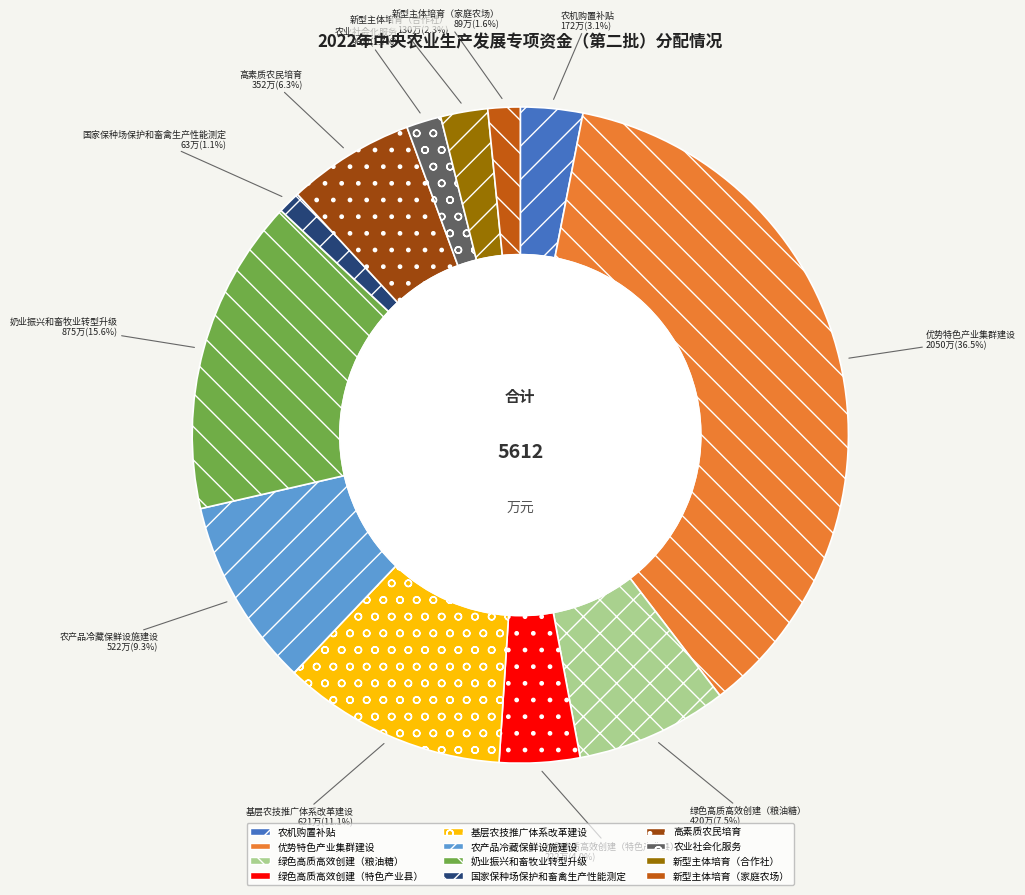

What is the ratio of the value at 基层农技推广体系改革建设 to the value at 高素质农民培育?

1.8